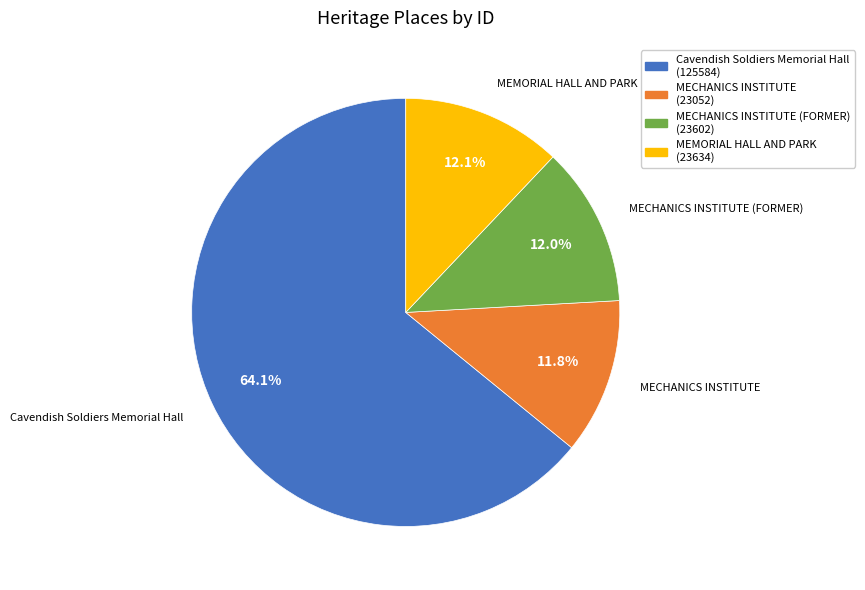

Is there a majority slice in this chart?

Yes